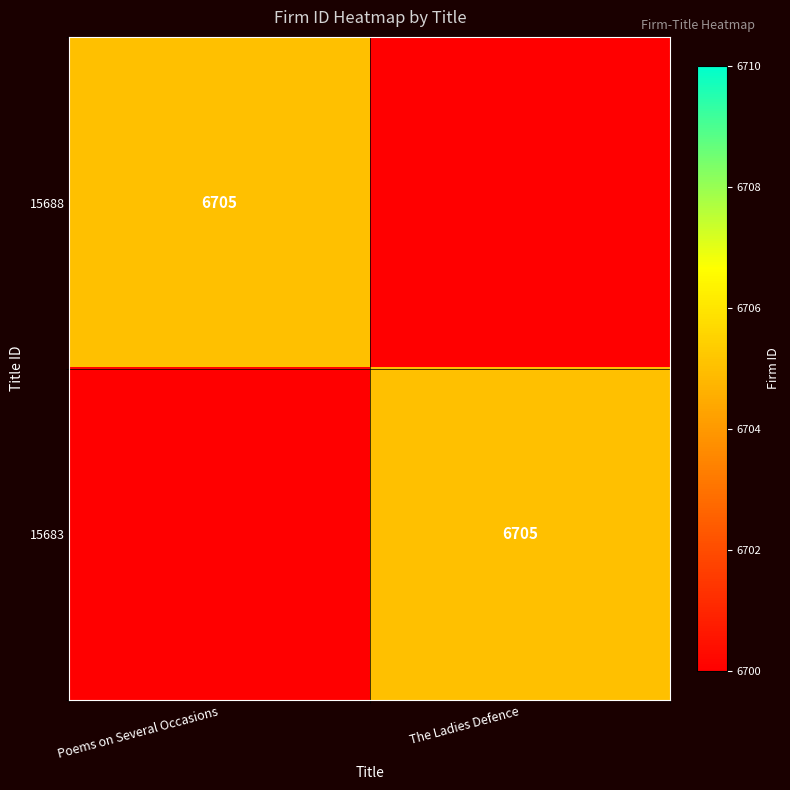

True or false: 15683 has a value of 9776 at The Ladies Defence.

False